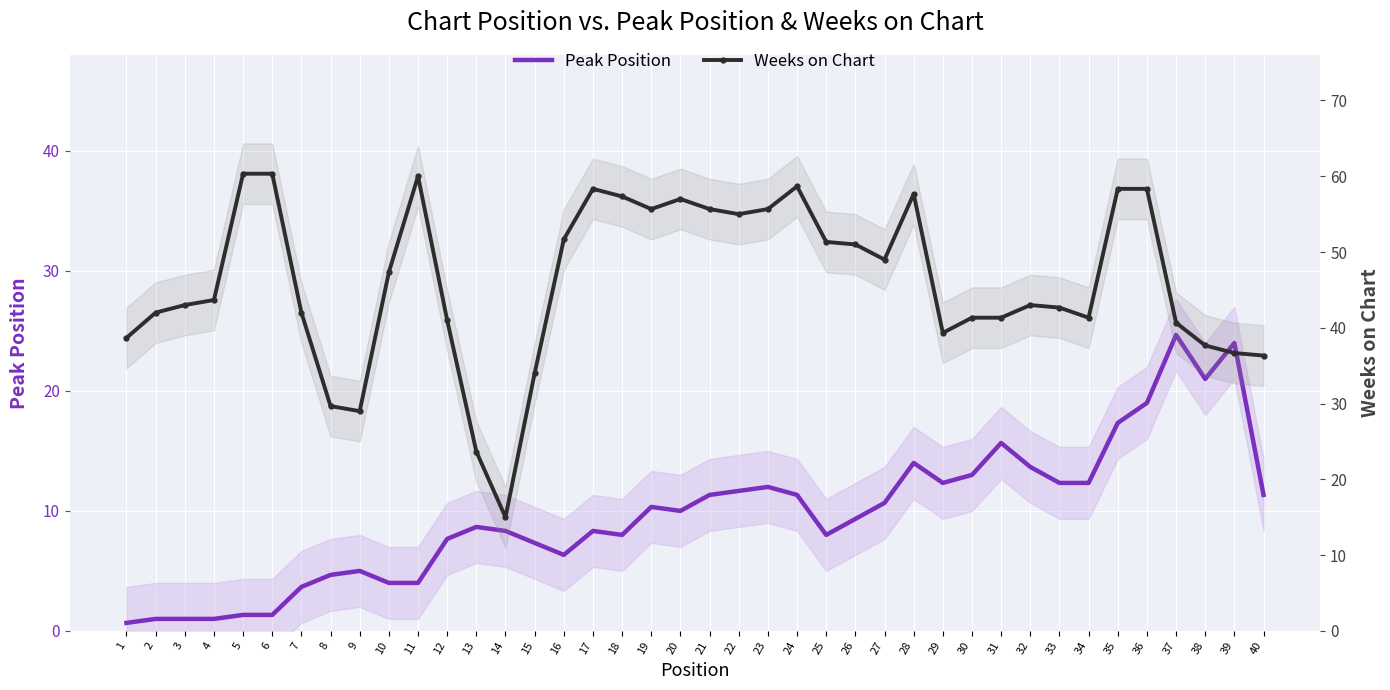

What is the value of the Peak Position point at the 35th from the left?

17.3